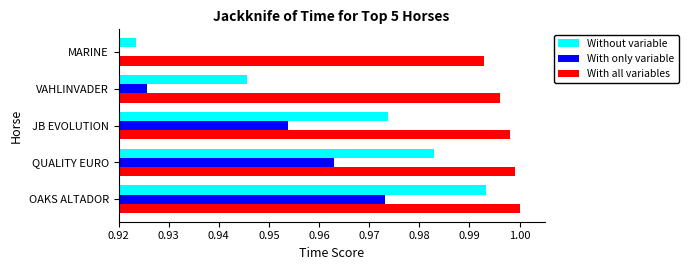

Rank the series by their average value, from highest to lowest.

With all variables, Without variable, With only variable